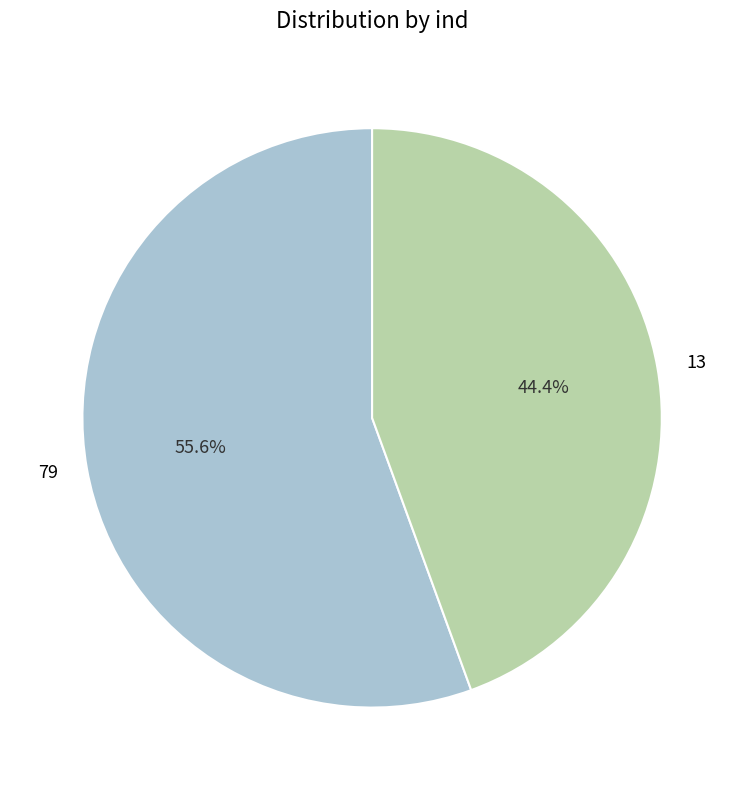

What is the largest slice in the pie chart?

79